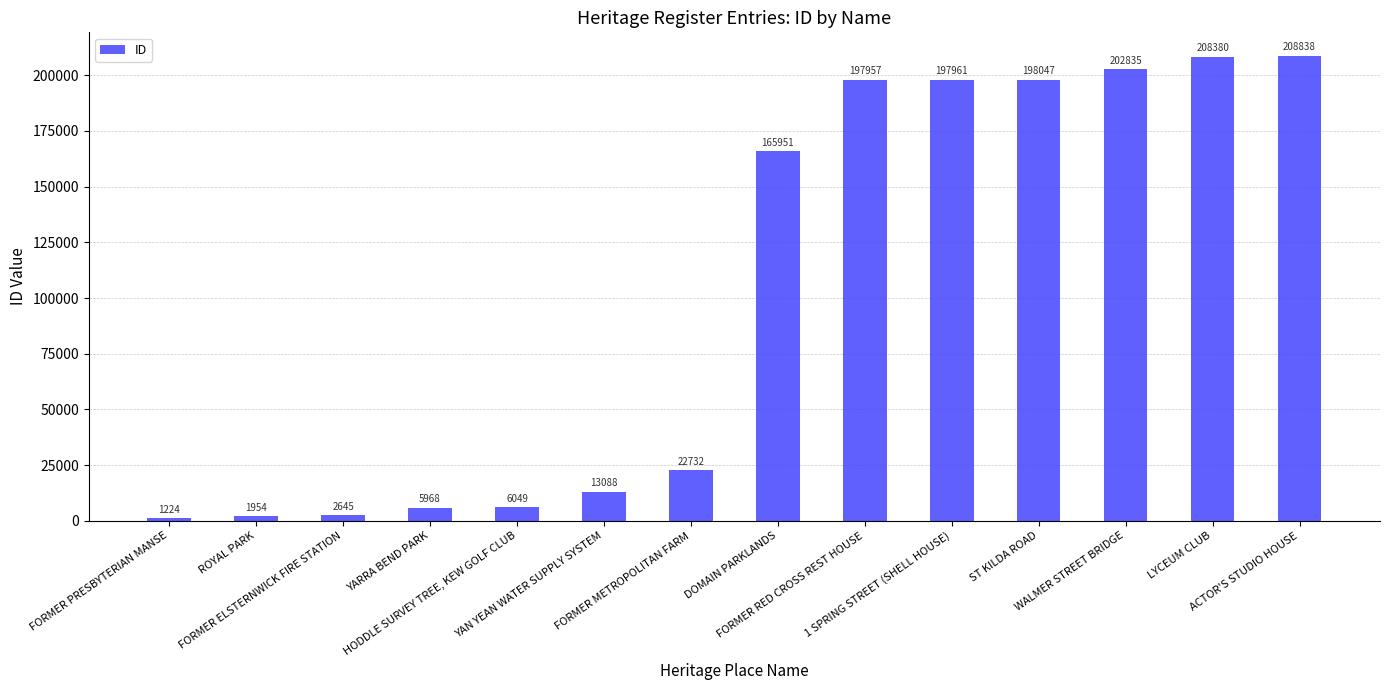

What is the smallest value displayed?

1224